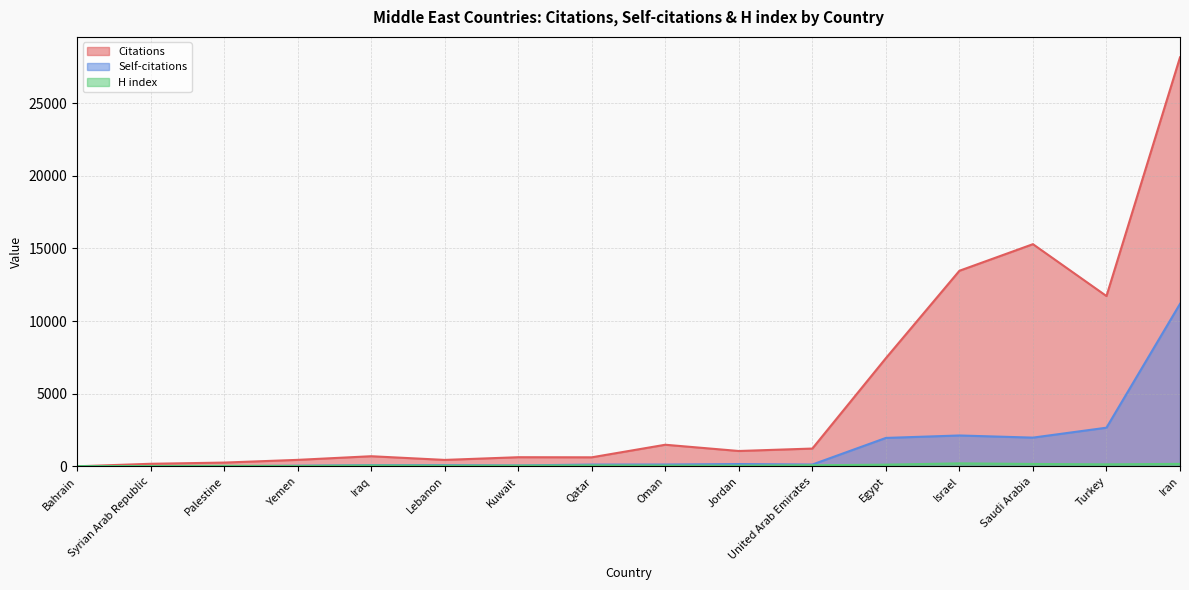

Which category has the highest value in the Citations series?

Iran